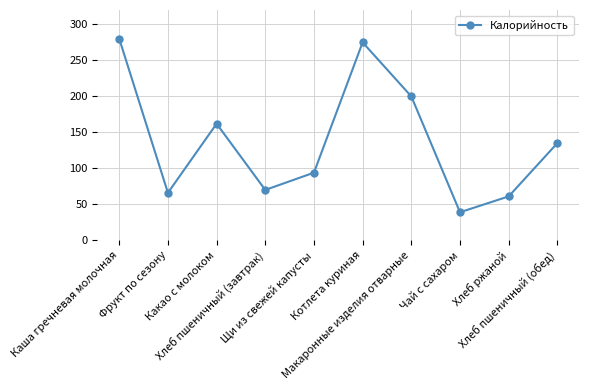

Rank the categories by value from lowest to highest.

Чай с сахаром, Хлеб ржаной, Фрукт по сезону, Хлеб пшеничный (завтрак), Щи из свежей капусты, Хлеб пшеничный (обед), Какао с молоком, Макаронные изделия отварные, Котлета куриная, Каша гречневая молочная